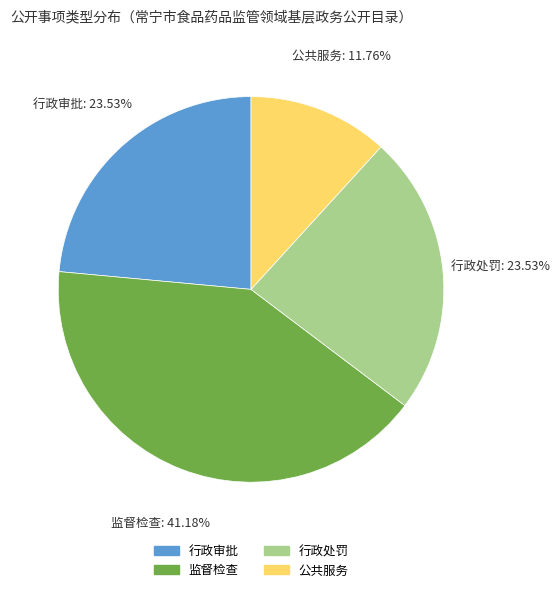

Between 监督检查 and 行政处罚, which is larger?

监督检查